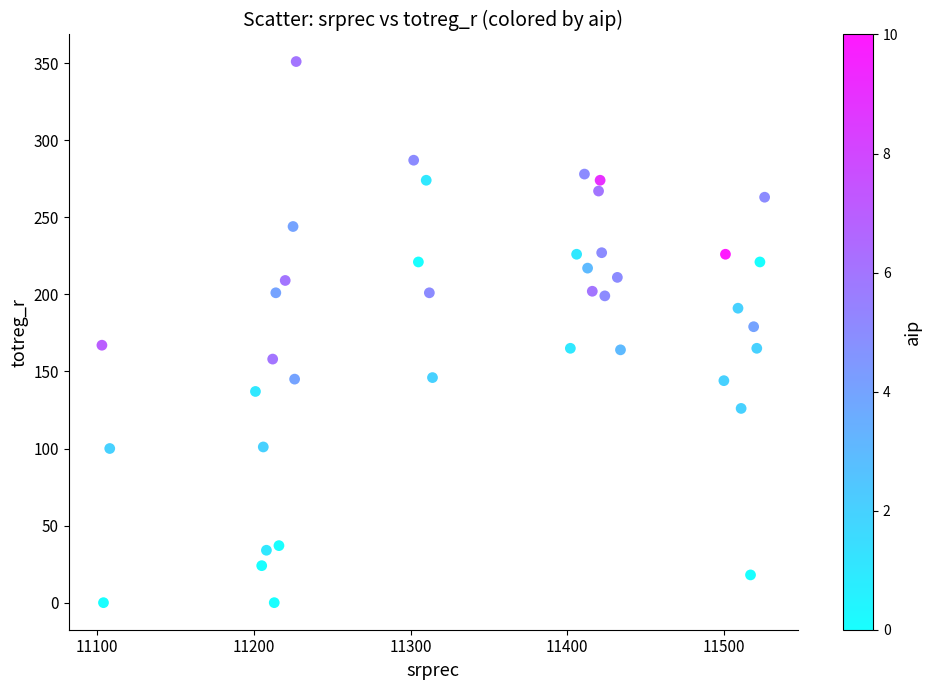

What Y value in the scatter plot is closest to 175?

179